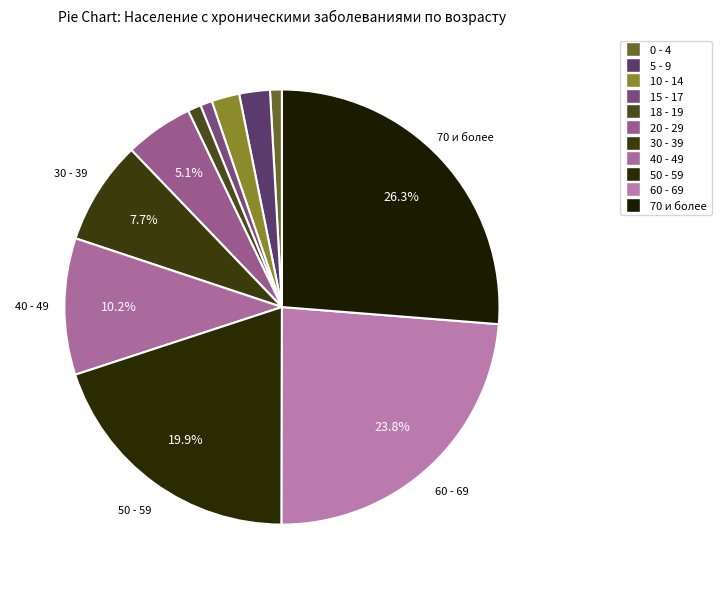

What is the total percentage of 30 - 39 and 40 - 49?

17.9%